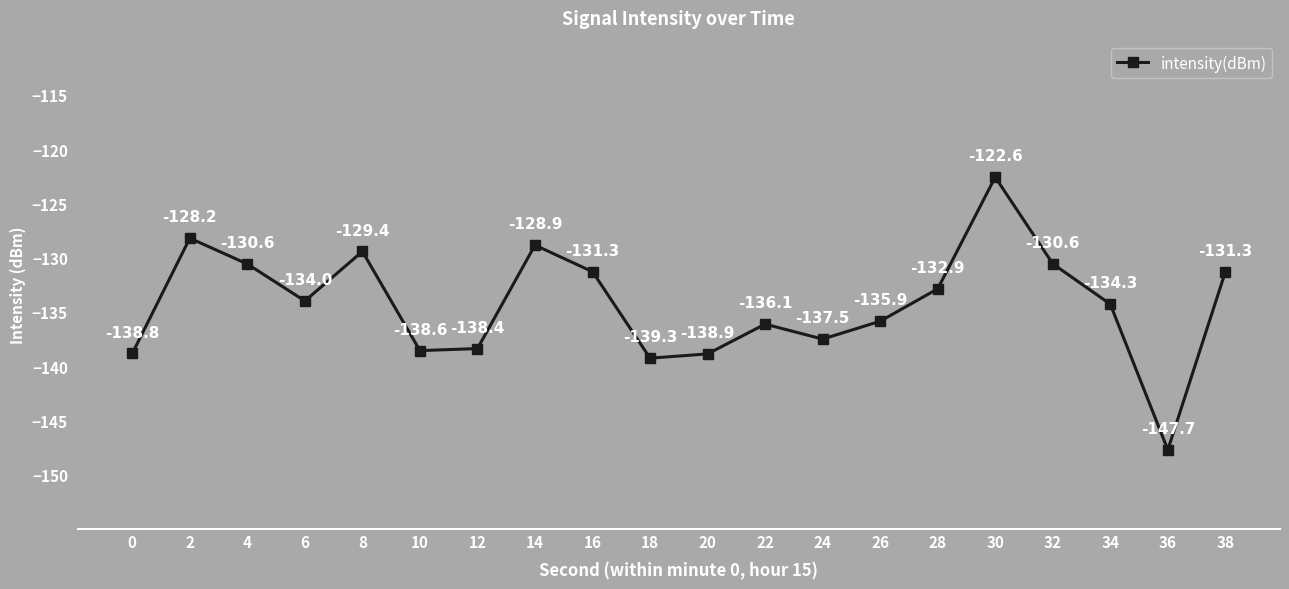

What is the difference between the maximum and minimum values?

25.1